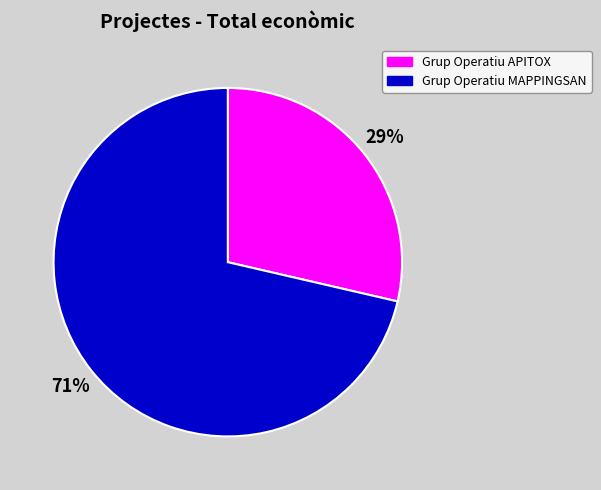

Which slice represents more than half of the pie?

Grup Operatiu MAPPINGSAN